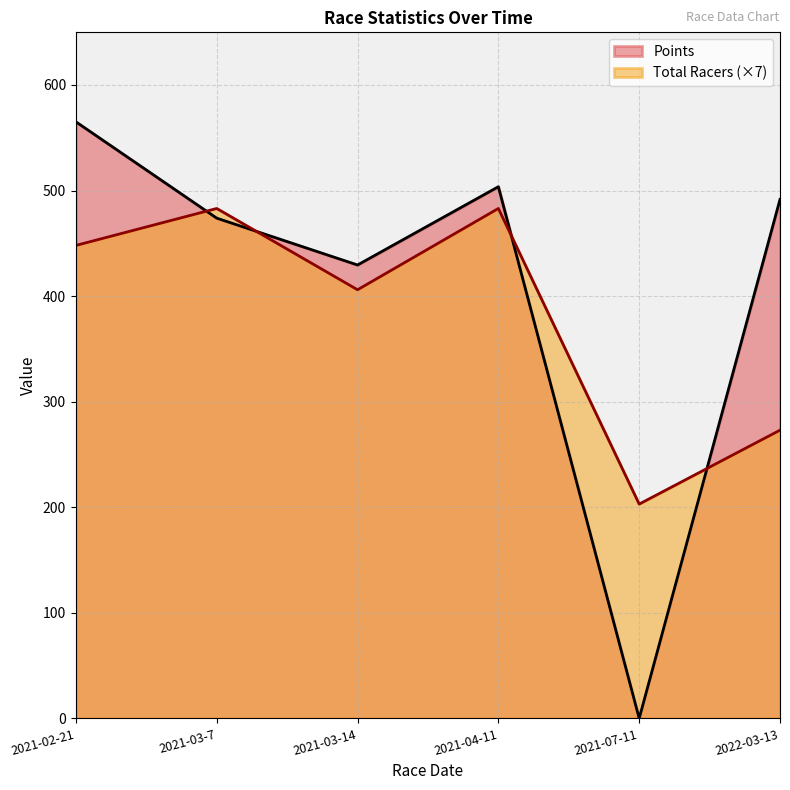

What position from the left is 2021-03-14?

3